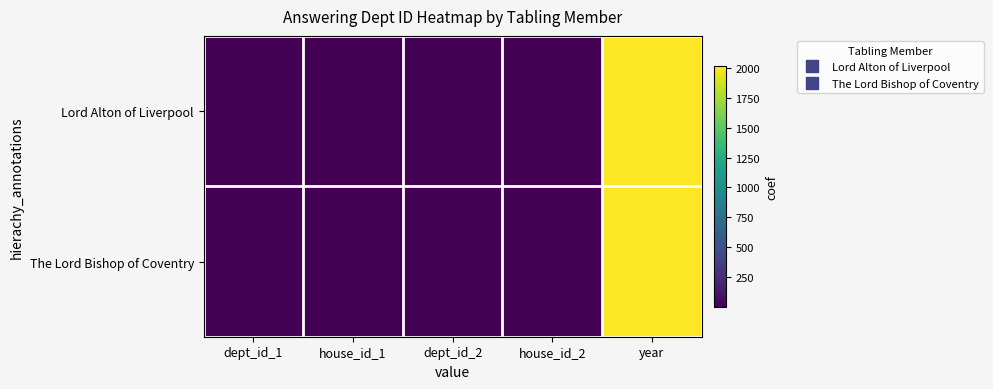

Between dept_id_2 and house_id_2, which series saw the biggest shift?

Lord Alton of Liverpool